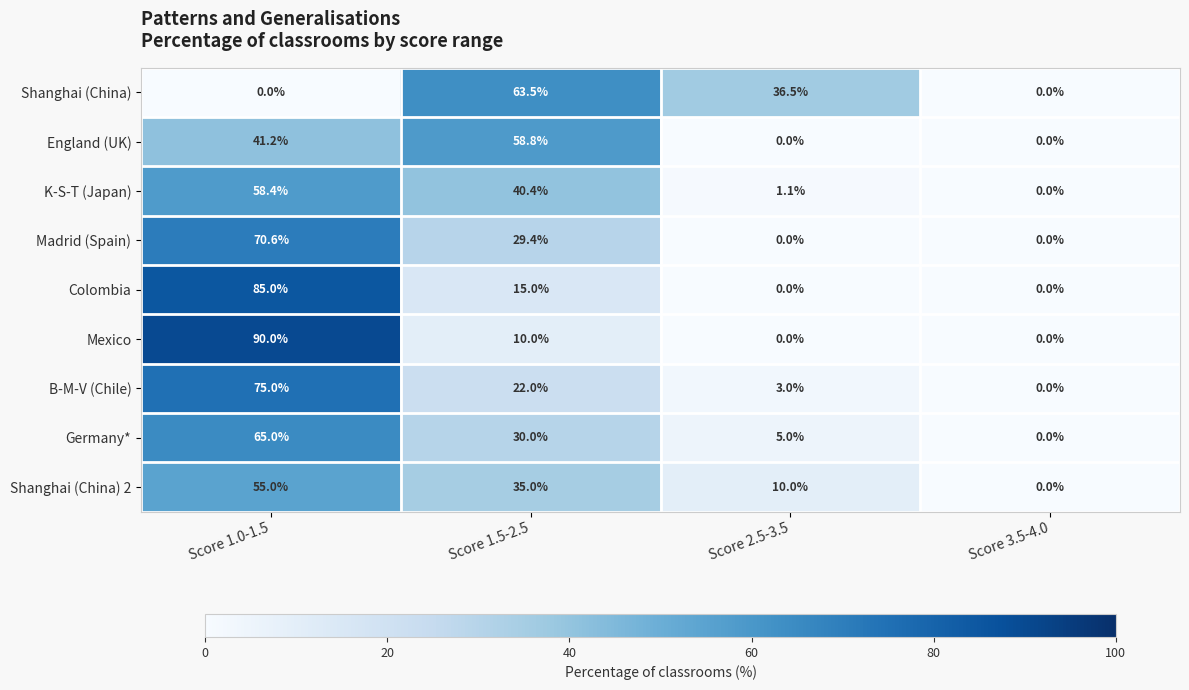

The Colombia series shows -56.3 at Score 2.5-3.5. True or false?

False